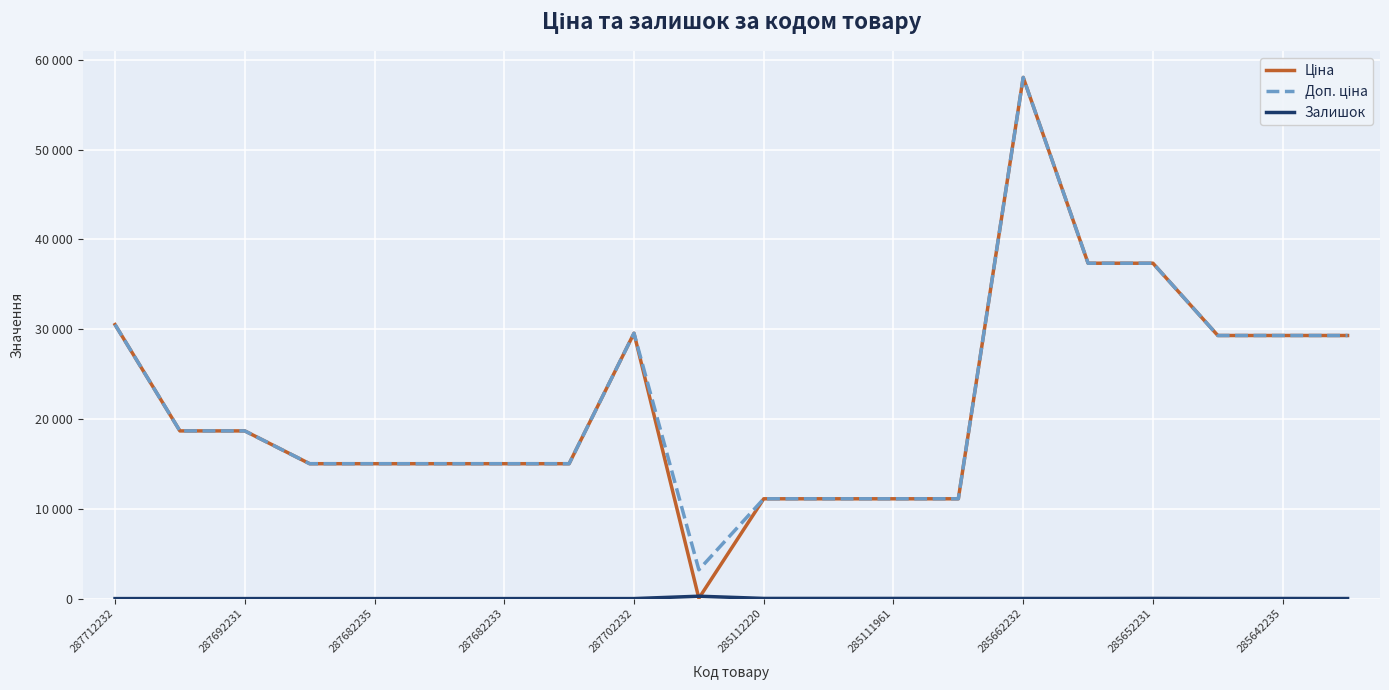

Does the chart display data point markers on the line(s)?

No